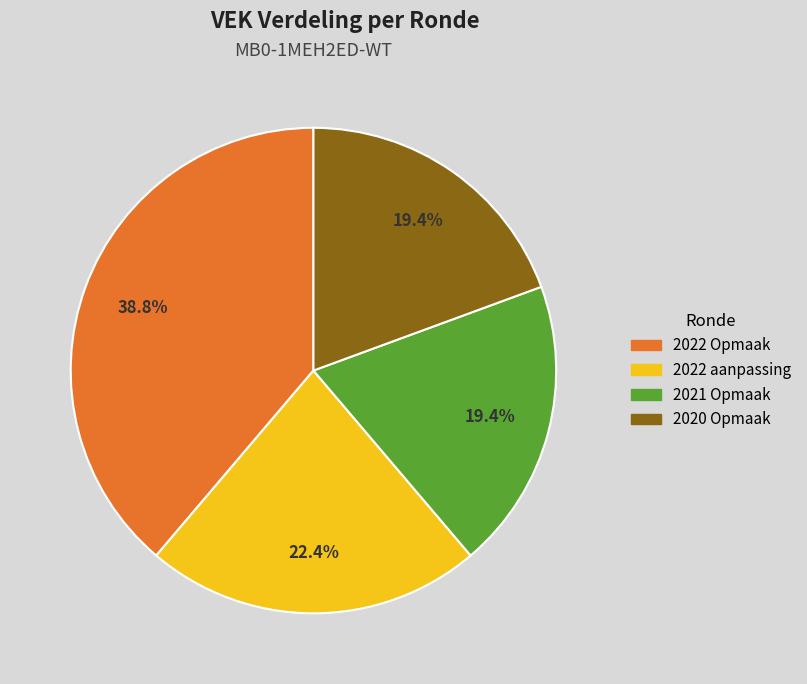

What is the largest slice in the pie chart?

2022 Opmaak